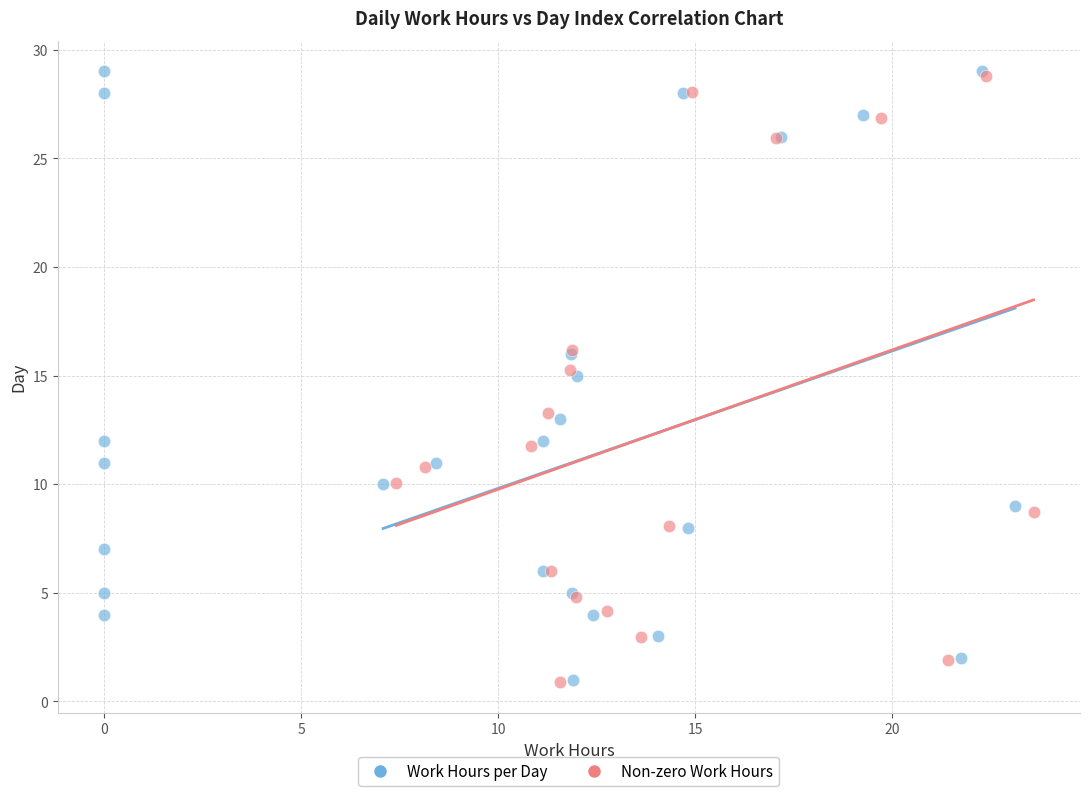

What are all the series names shown in the legend?

Work Hours per Day, Non-zero Work Hours